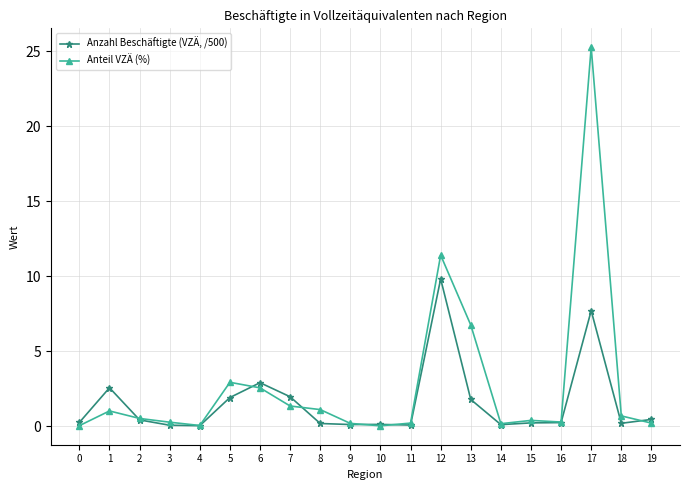

The Anteil VZÄ (%) series shows 25.3 at 17. True or false?

True